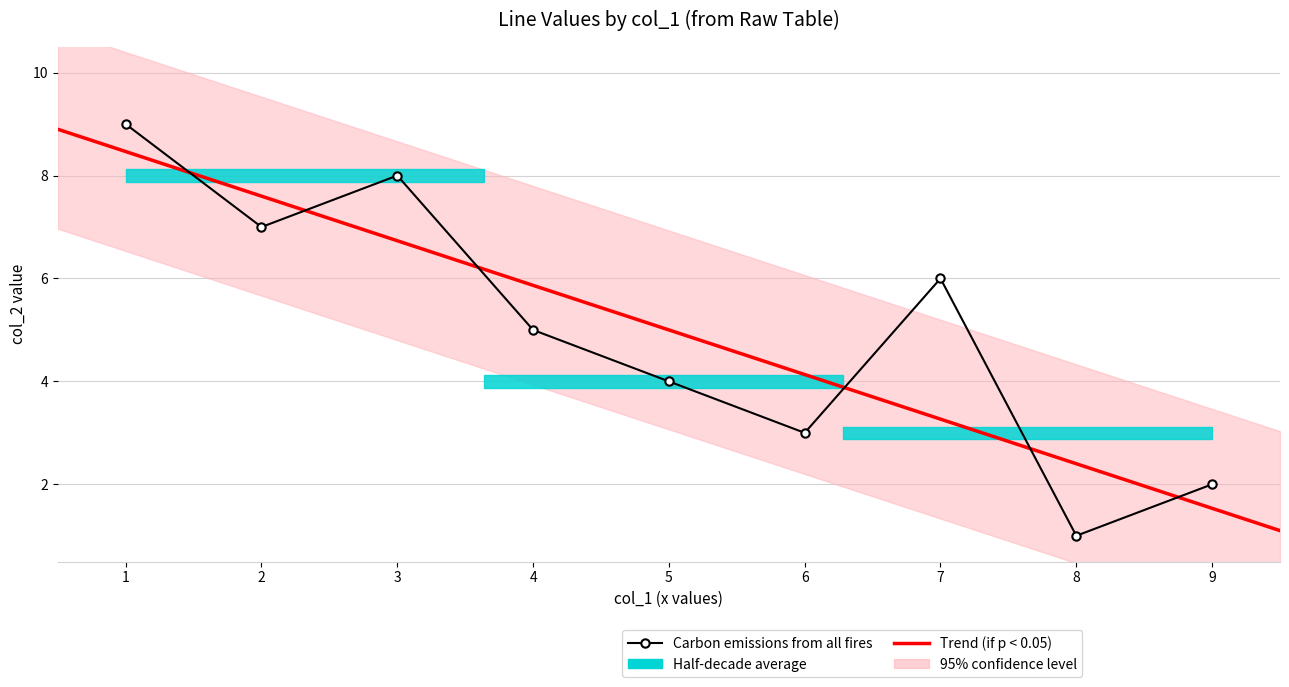

How many interior local valleys does the col_7 series have?

3